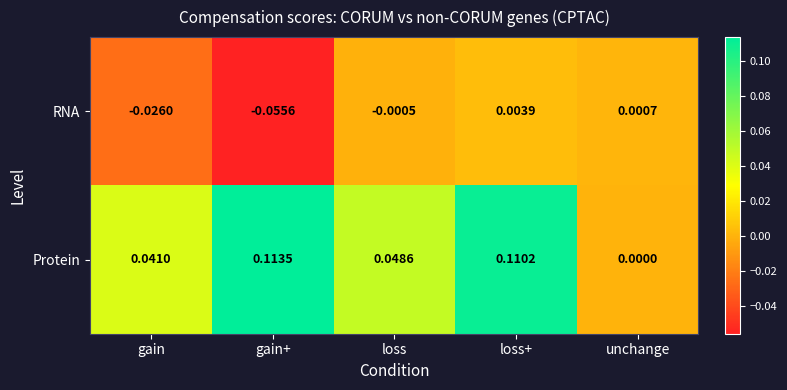

Rank the series at loss from lowest to highest value.

RNA, Protein